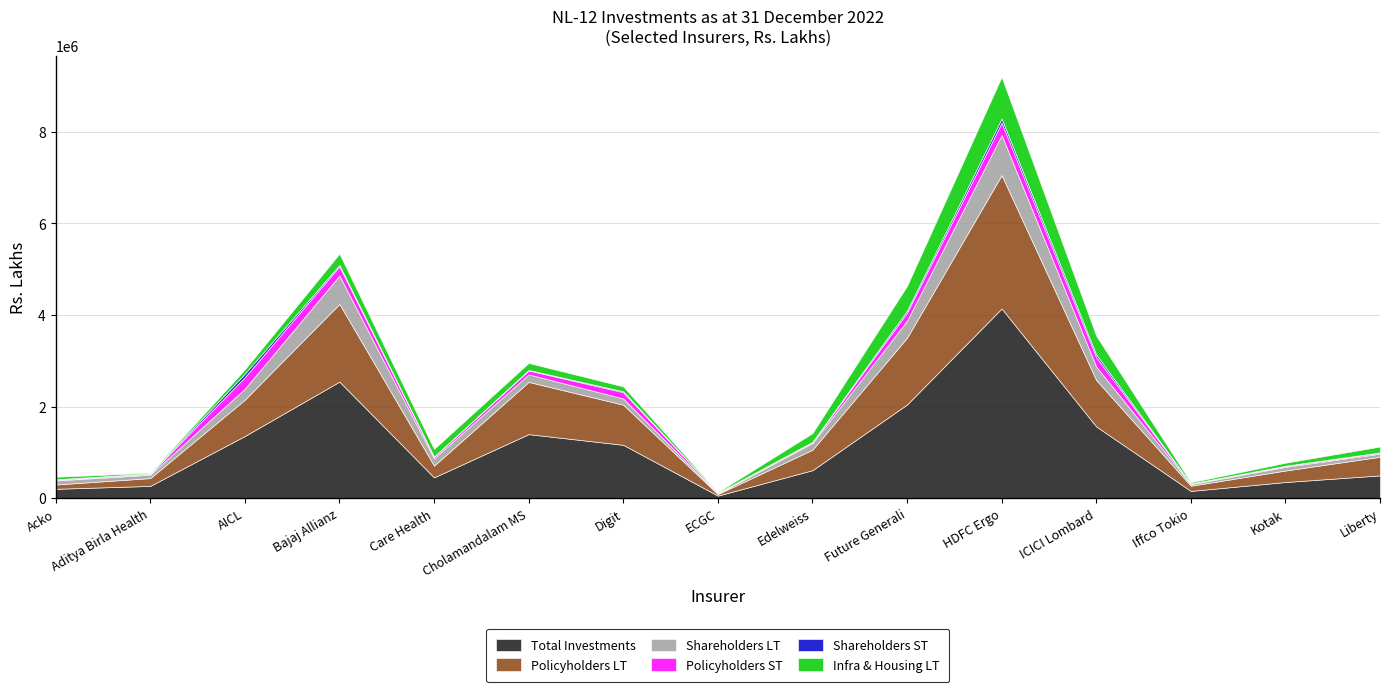

What is the approximate value of Infra & Housing LT at Kotak, to the nearest 50?

64000